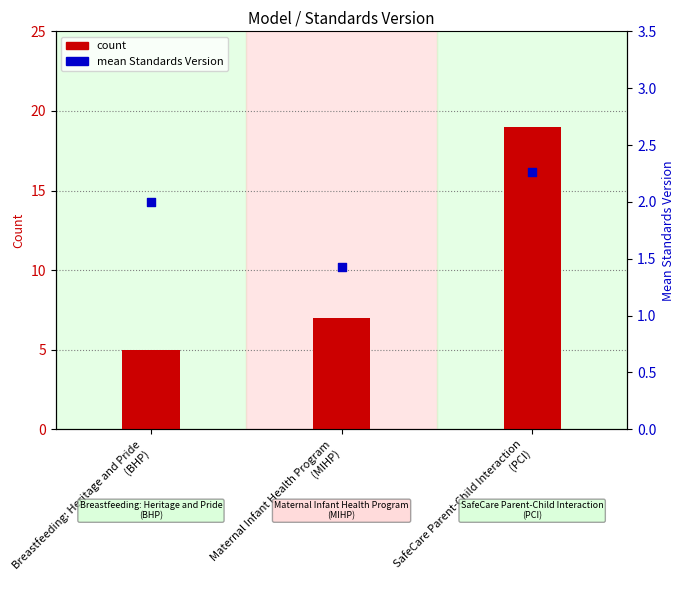

What are all the series names shown in the legend?

count, mean Standards Version